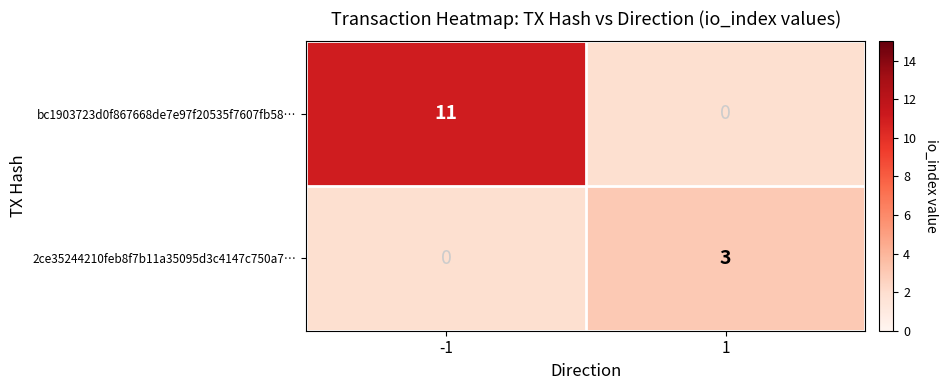

How many data points does each series have?

2